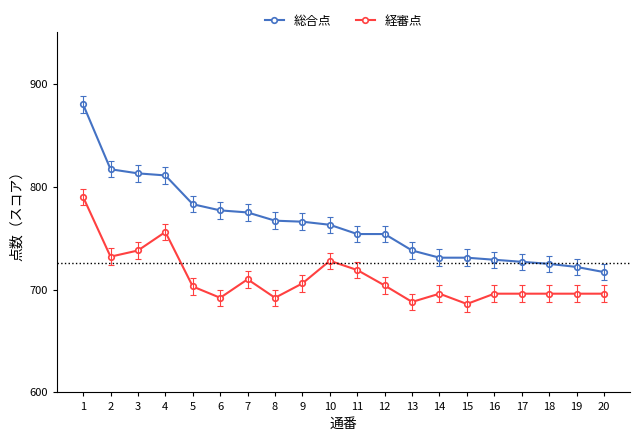

Rank the series by their maximum value, from highest to lowest.

総合点, 経審点